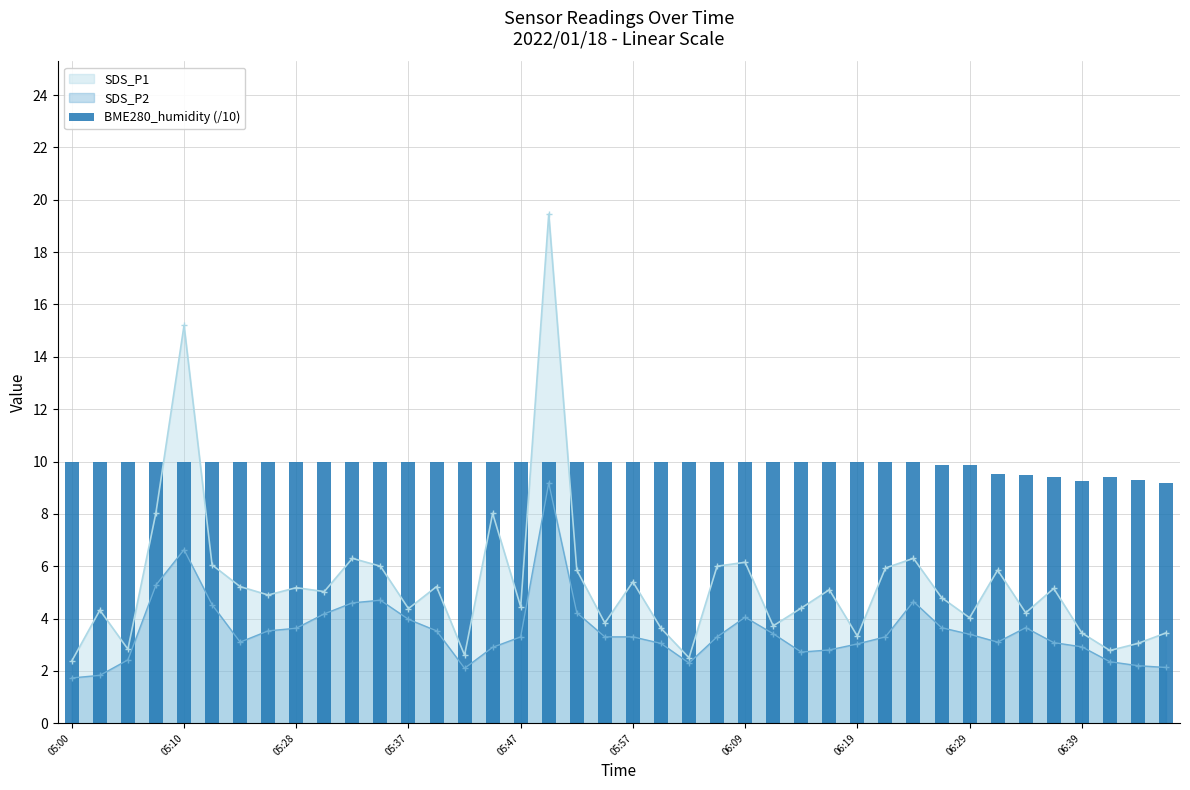

What is the maximum value for SDS_P2?

9.2